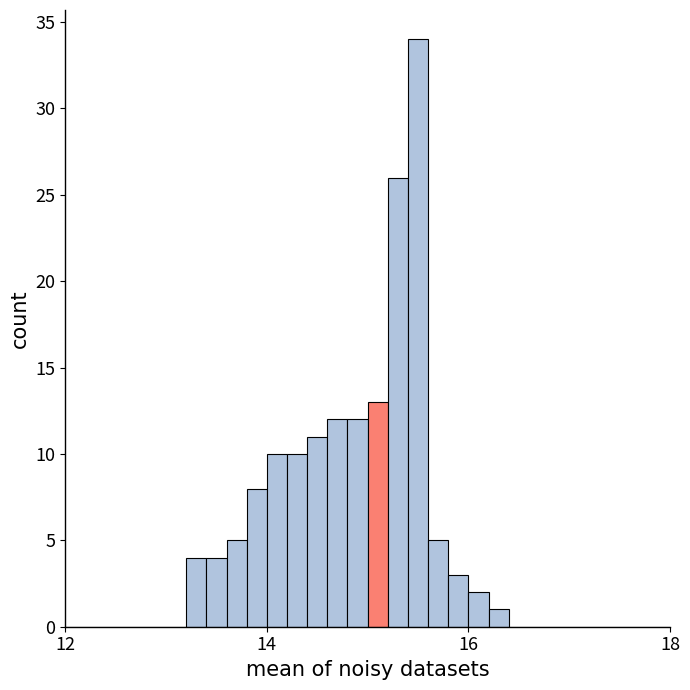

Around what value on the x-axis is the tallest bar? Give the approximate position of its centre, as read against the axis.

15.6